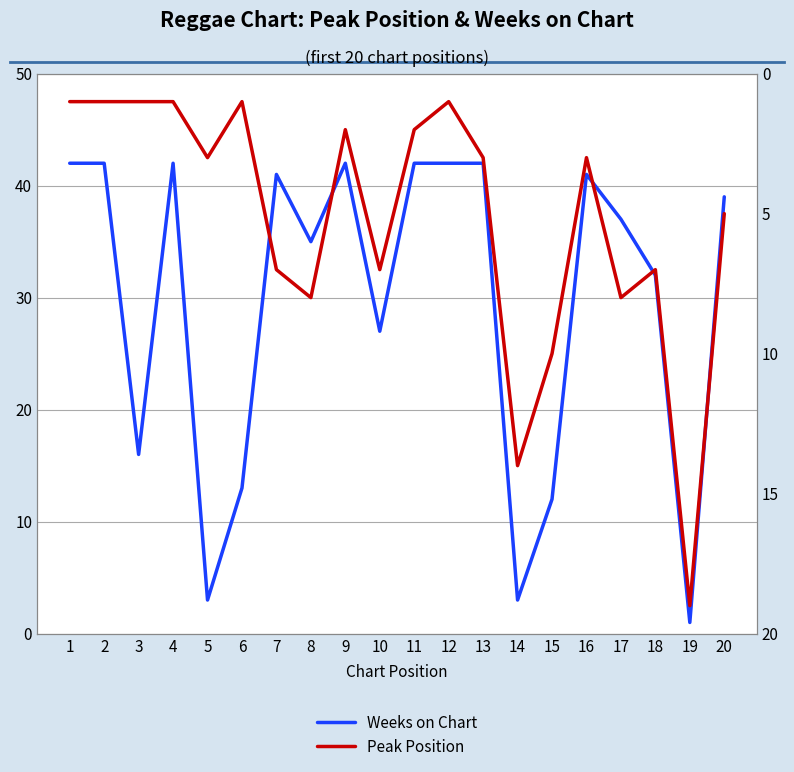

How many interior local peaks does the Weeks on Chart series have?

4